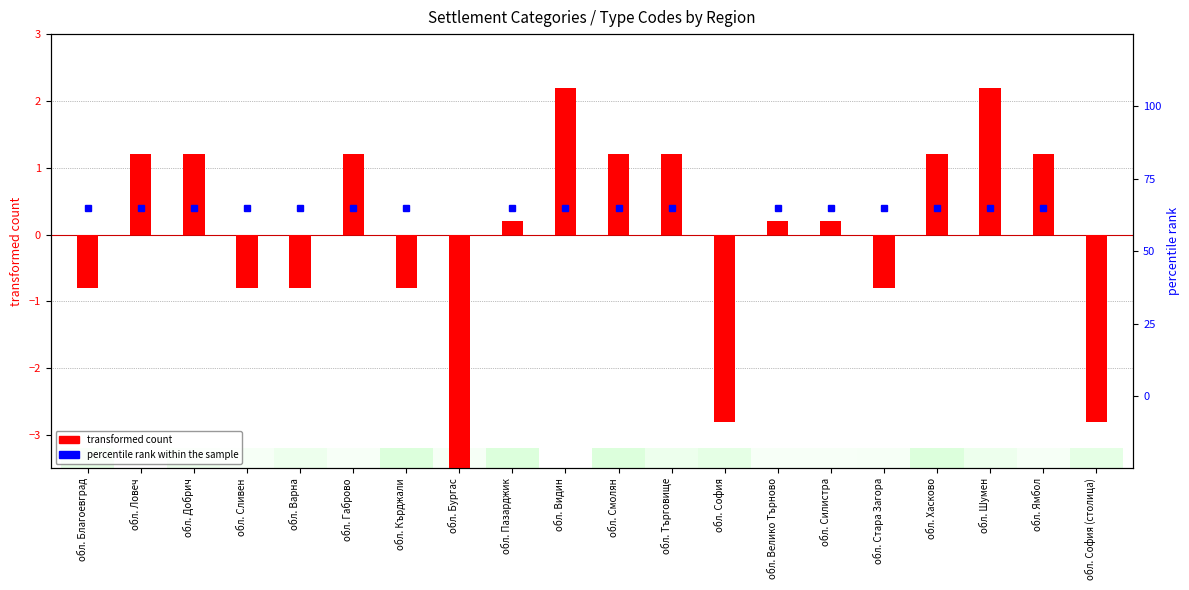

Is the value of percentile rank within the sample at обл. Варна greater than the value of transformed count at обл. Силистра?

Yes